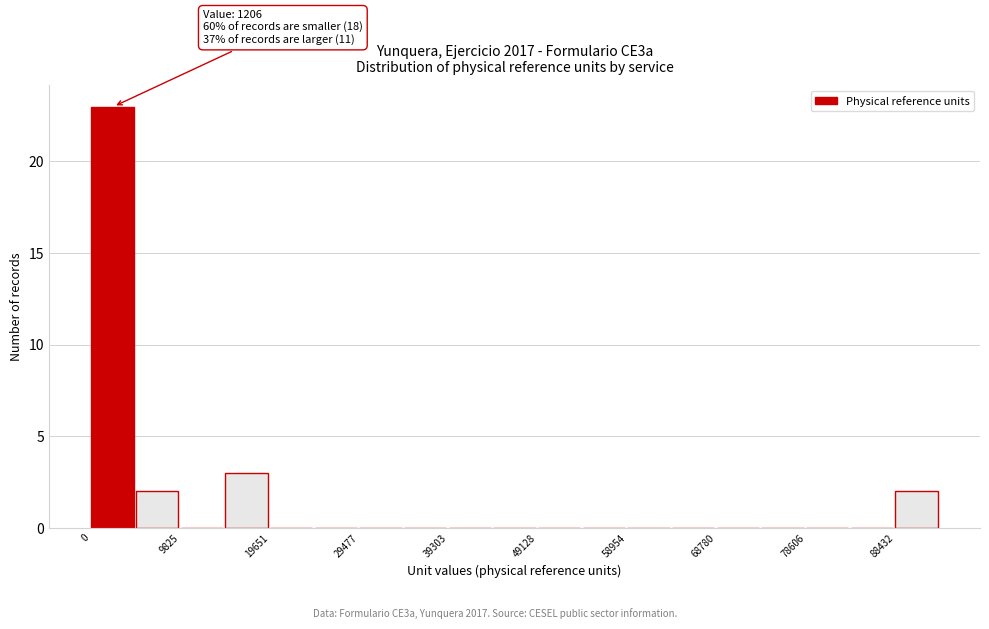

Which range on the x-axis has the tallest bar?

0 to 5000